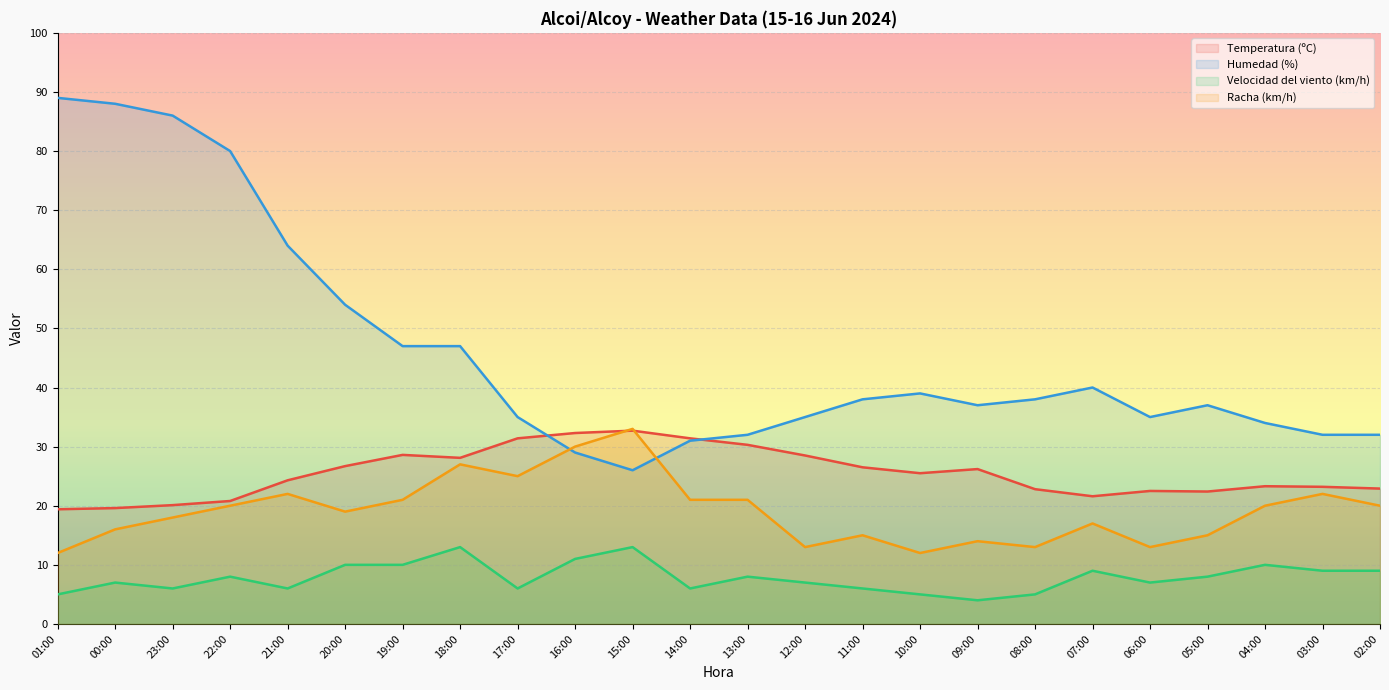

What is the sum of all Velocidad del viento (km/h) values?

188.0